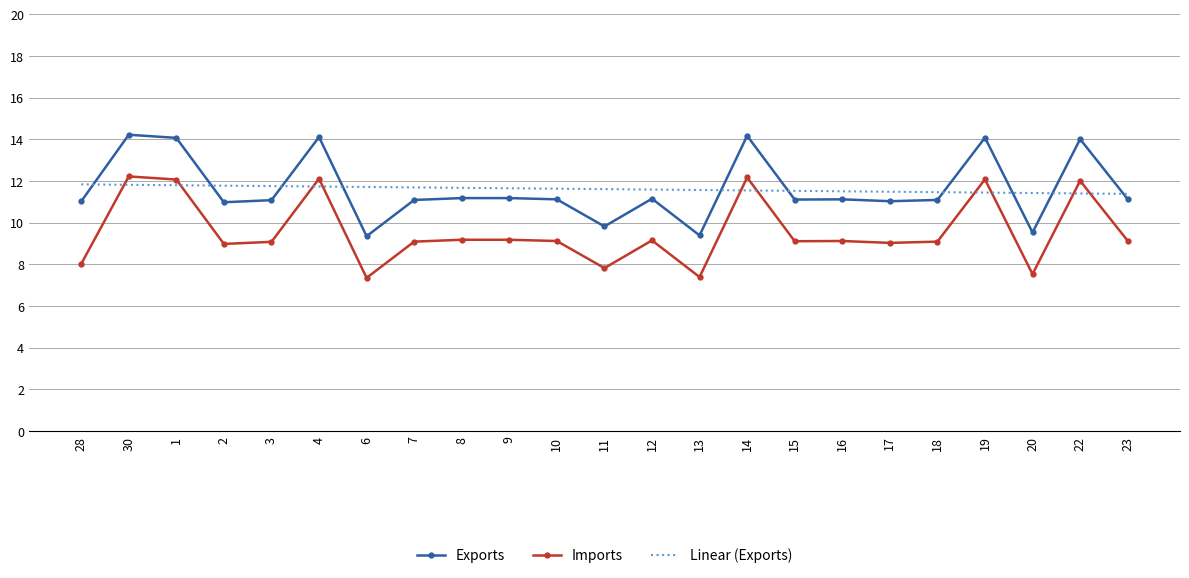

Is the value of Linear (Exports) at 19 greater than the value of Exports at 13?

Yes